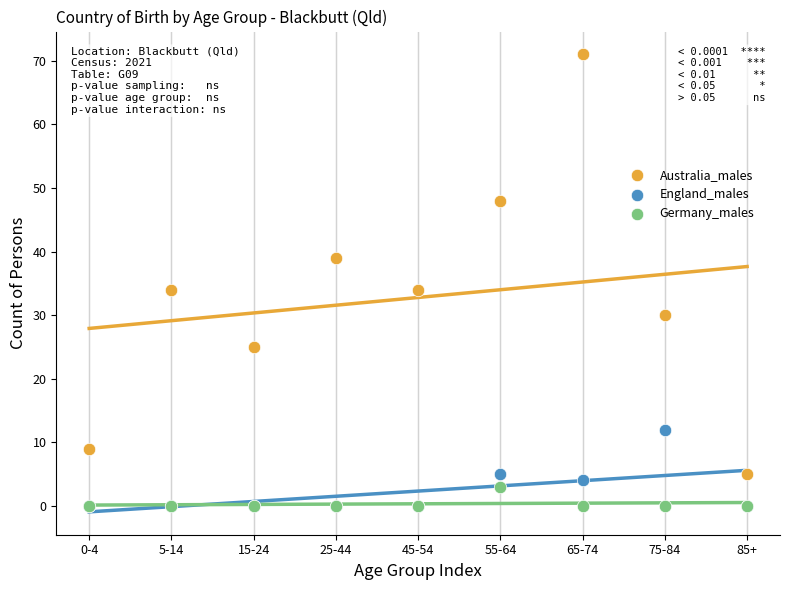

In the Australia_males series, what Y value is closest to 38?

39